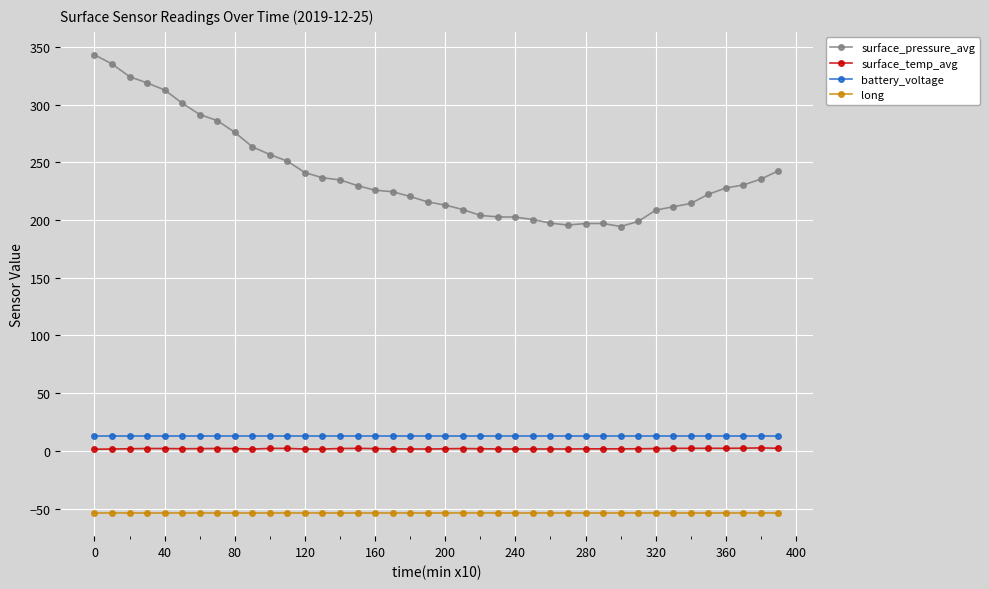

What is the maximum value shown in the chart?

343.2